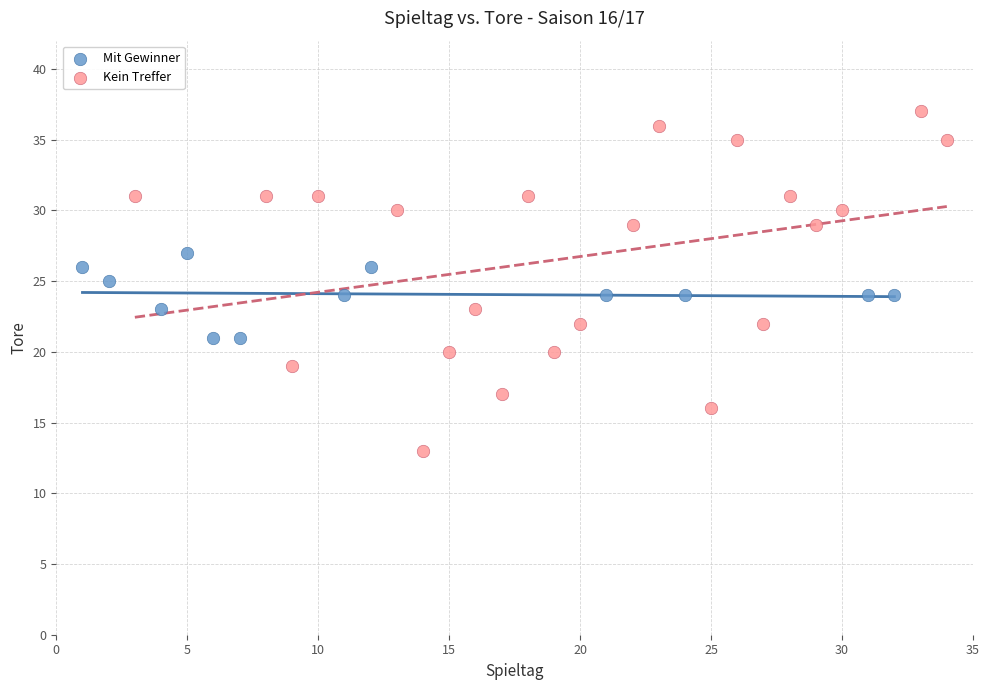

Which series contains the highest Y value?

Kein Treffer